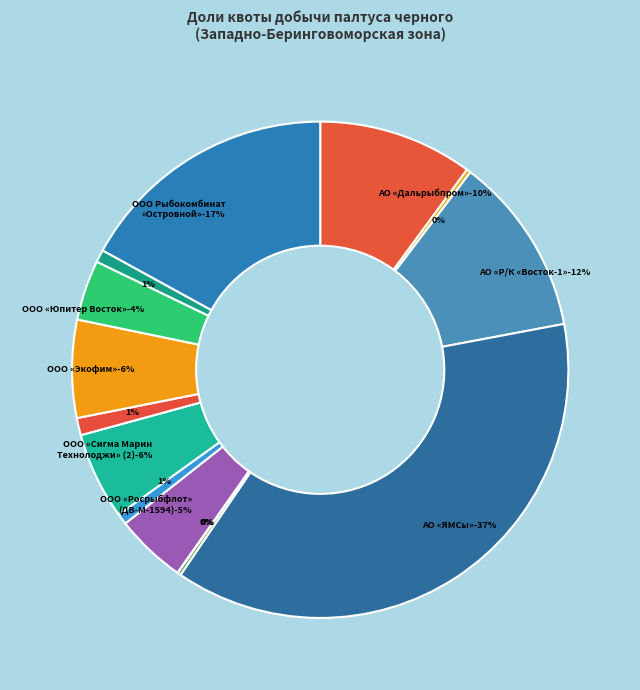

Which slice is the largest?

АО «ЯМСы»